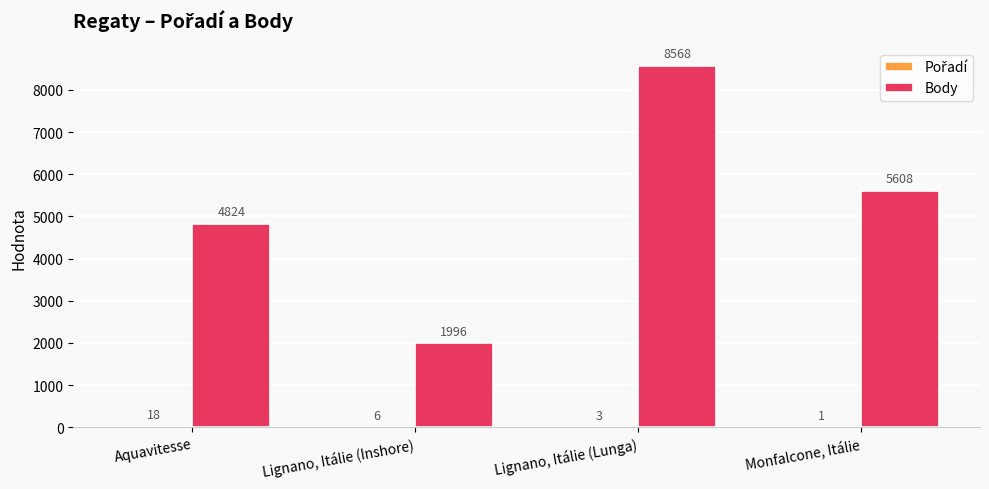

Between Aquavitesse and Monfalcone, Itálie, which series saw the biggest shift?

Body